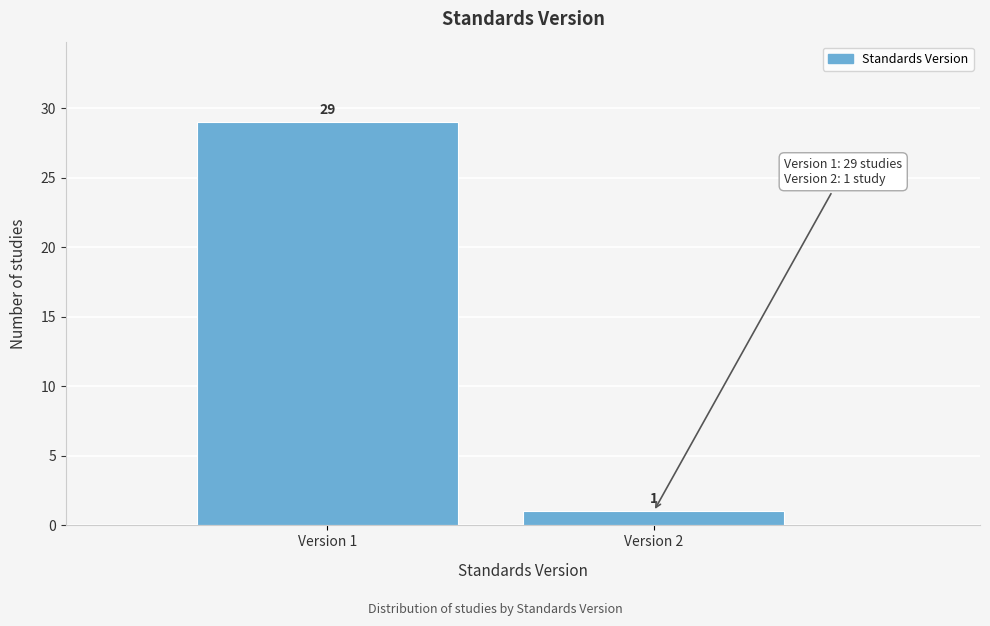

Reading right to left, extract all data points from this chart.

1	29